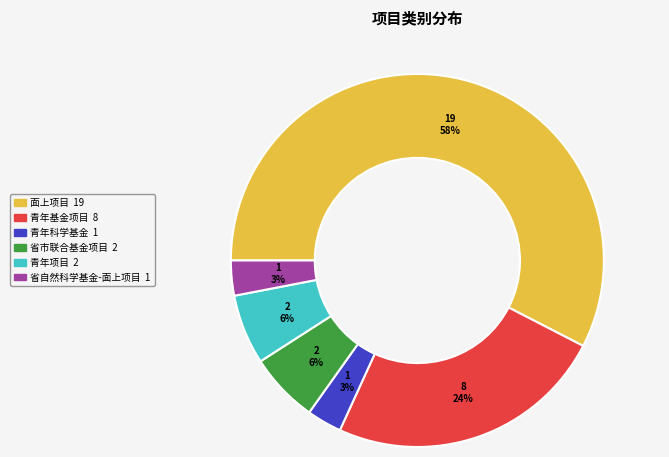

To the nearest percent, what is the average slice percentage?

17%